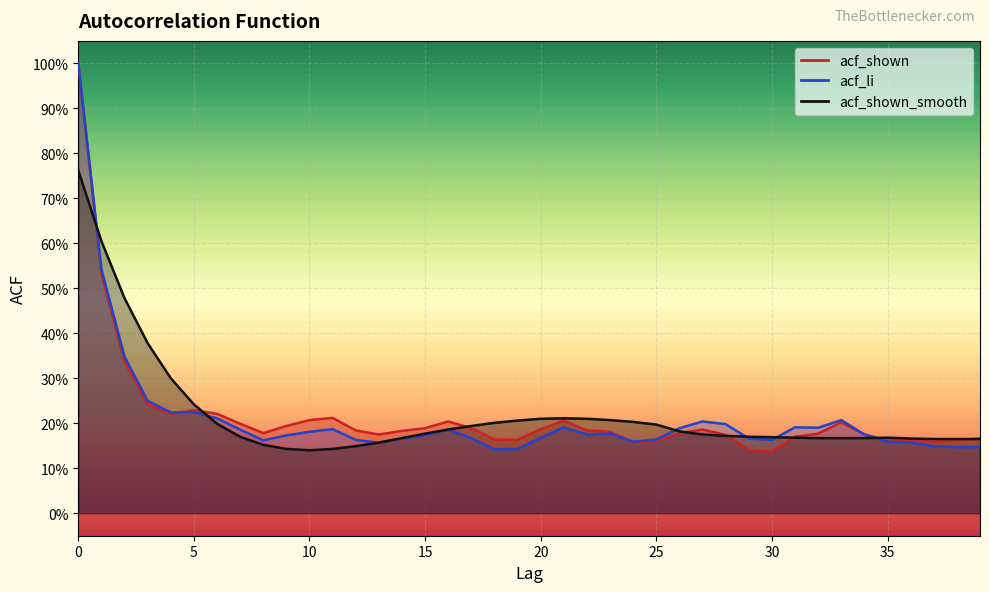

Reading left to right, transcribe all the data shown in this chart.

acf_shown: 1.0	0.5	0.3	0.2	0.2	0.2	0.2	0.2	0.2	0.2	0.2	0.2	0.2	0.2	0.2	0.2	0.2	0.2	0.2	0.2	0.2	0.2	0.2	0.2	0.2	0.2	0.2	0.2	0.2	0.1	0.1	0.2	0.2	0.2	0.2	0.2	0.2	0.2	0.2	0.2
acf_li: 1.0	0.5	0.3	0.2	0.2	0.2	0.2	0.2	0.2	0.2	0.2	0.2	0.2	0.2	0.2	0.2	0.2	0.2	0.1	0.1	0.2	0.2	0.2	0.2	0.2	0.2	0.2	0.2	0.2	0.2	0.2	0.2	0.2	0.2	0.2	0.2	0.2	0.1	0.1	0.1
acf_shown_smooth: 0.8	0.6	0.5	0.4	0.3	0.2	0.2	0.2	0.2	0.1	0.1	0.1	0.1	0.2	0.2	0.2	0.2	0.2	0.2	0.2	0.2	0.2	0.2	0.2	0.2	0.2	0.2	0.2	0.2	0.2	0.2	0.2	0.2	0.2	0.2	0.2	0.2	0.2	0.2	0.2